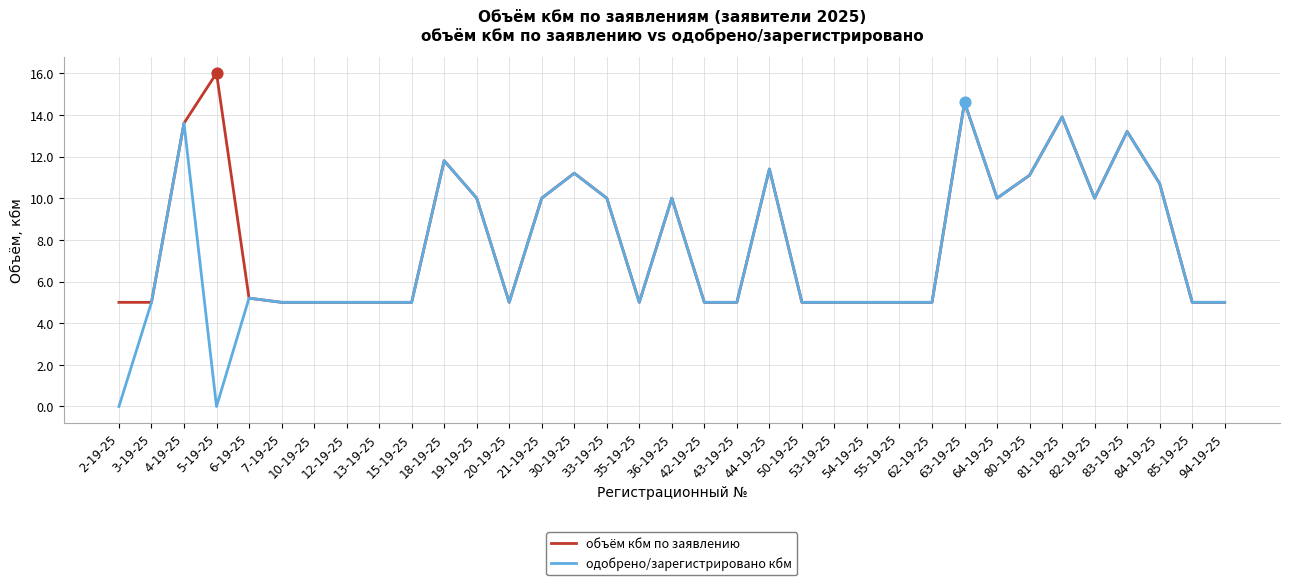

What are all the series names shown in the legend?

объём кбм по заявлению, одобрено/зарегистрировано кбм